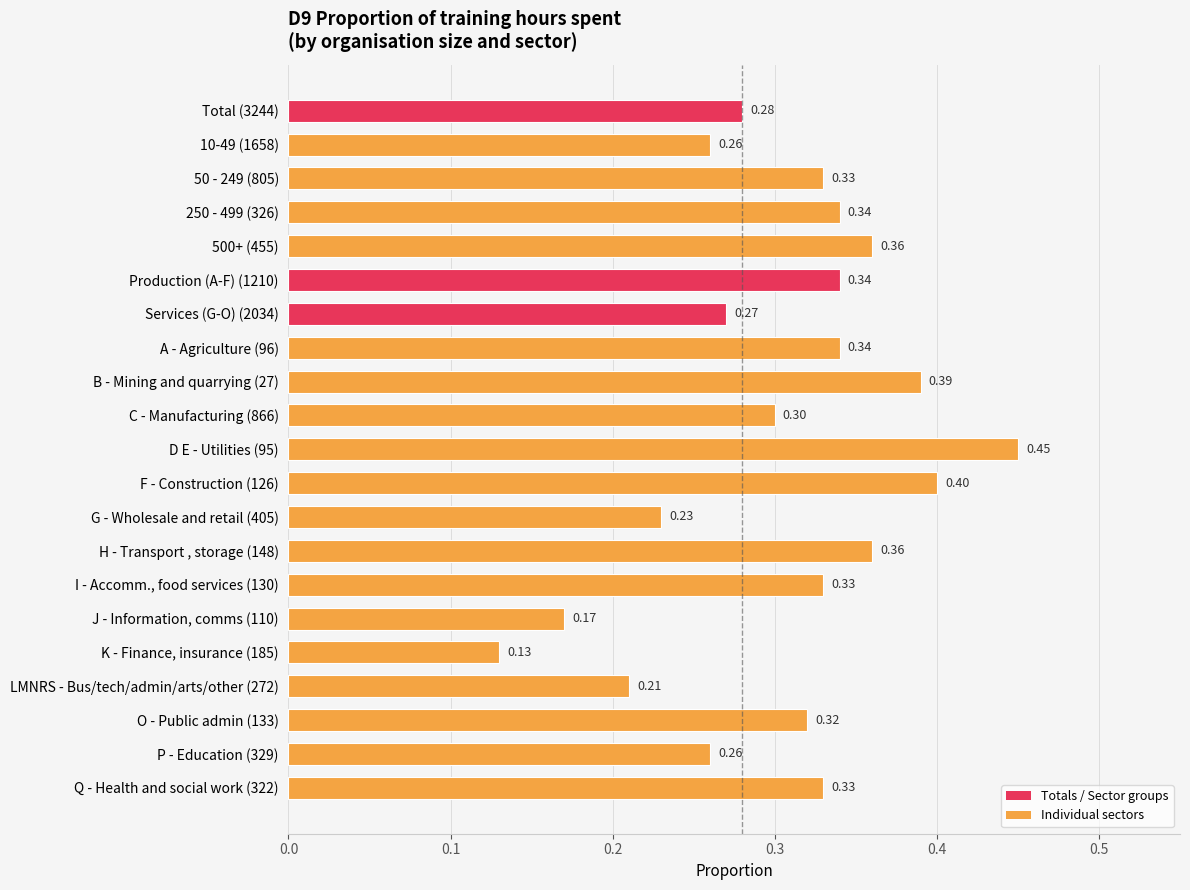

What is the difference between the maximum and minimum values?

0.3